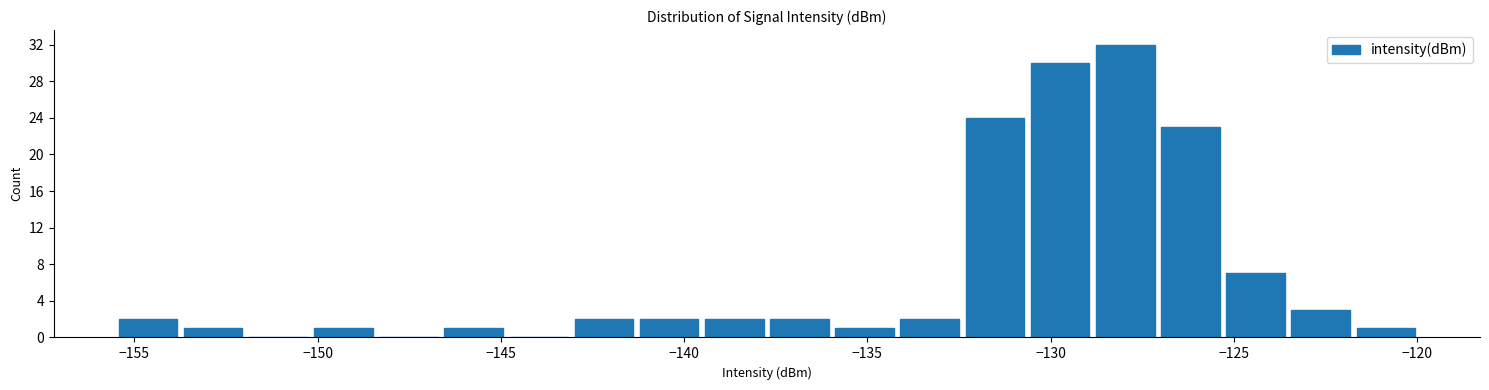

Read against the x-axis, roughly where is the centre of the tallest bar?

-128.0